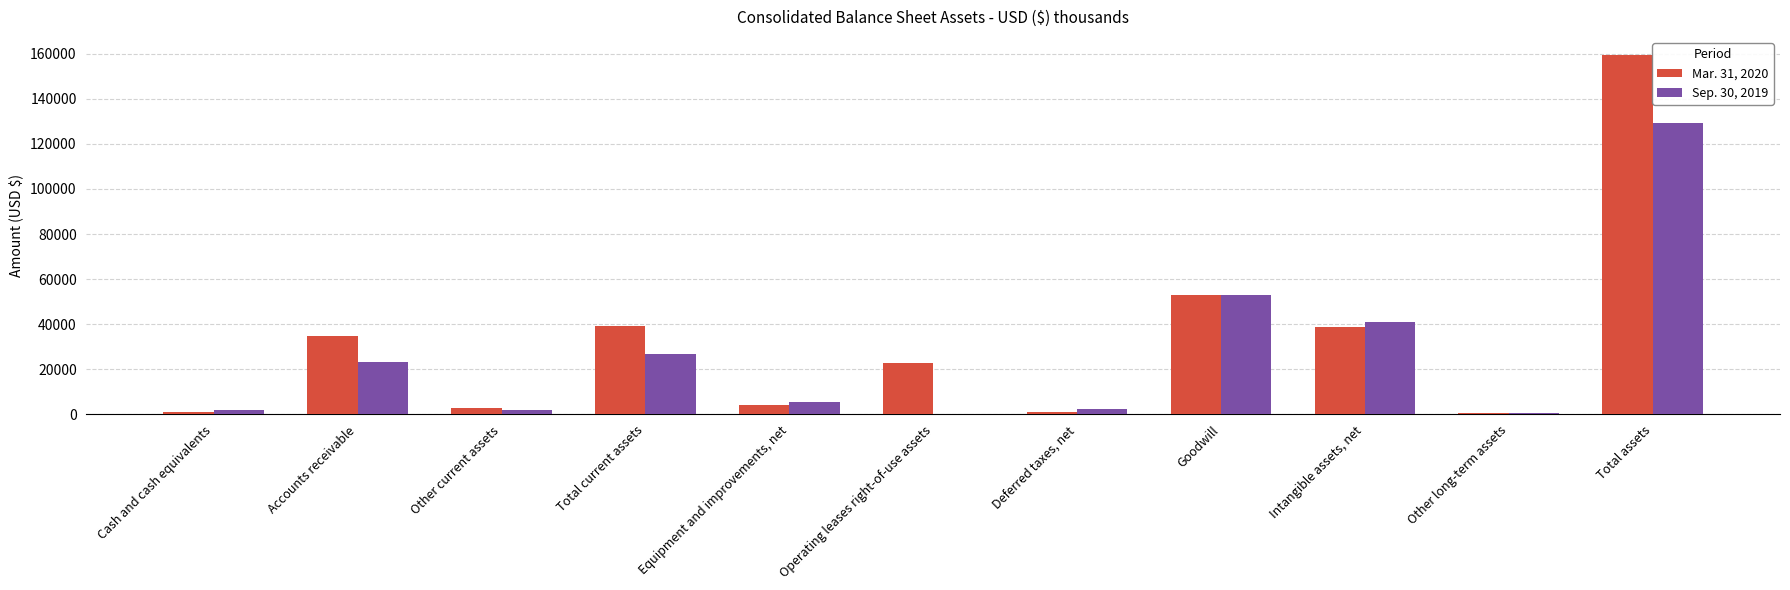

Where is Sep. 30, 2019 nearest to the value 64629?

Goodwill